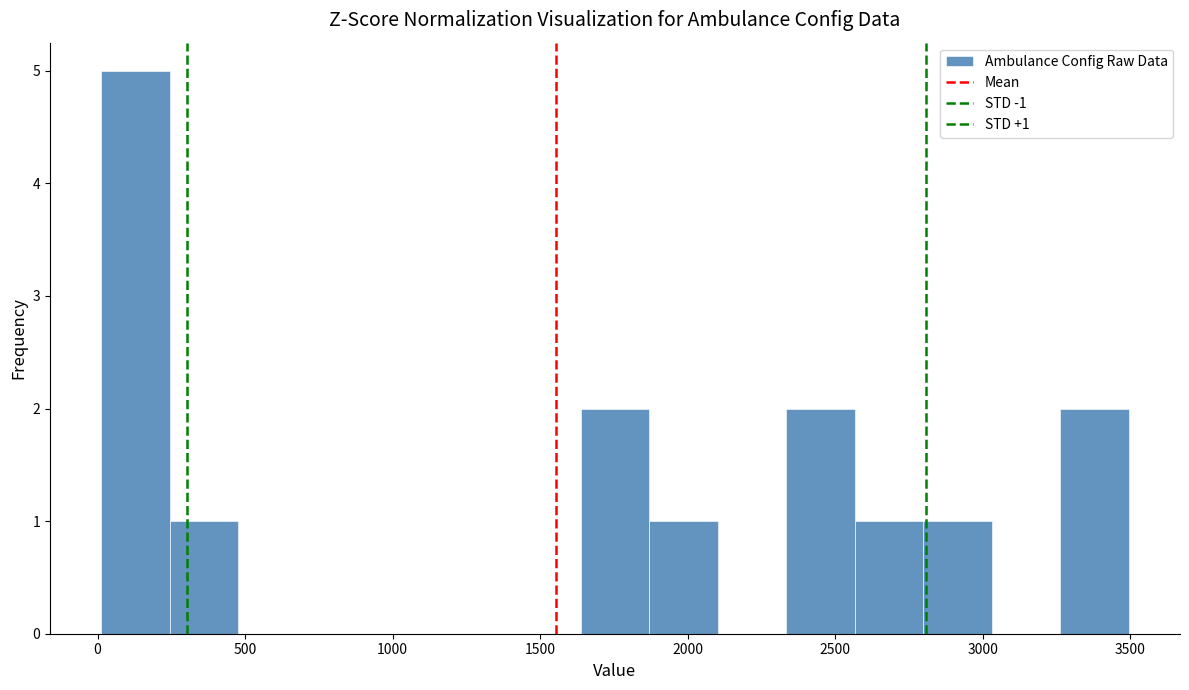

Over which range of the x-axis is the bar tallest?

0 to 250